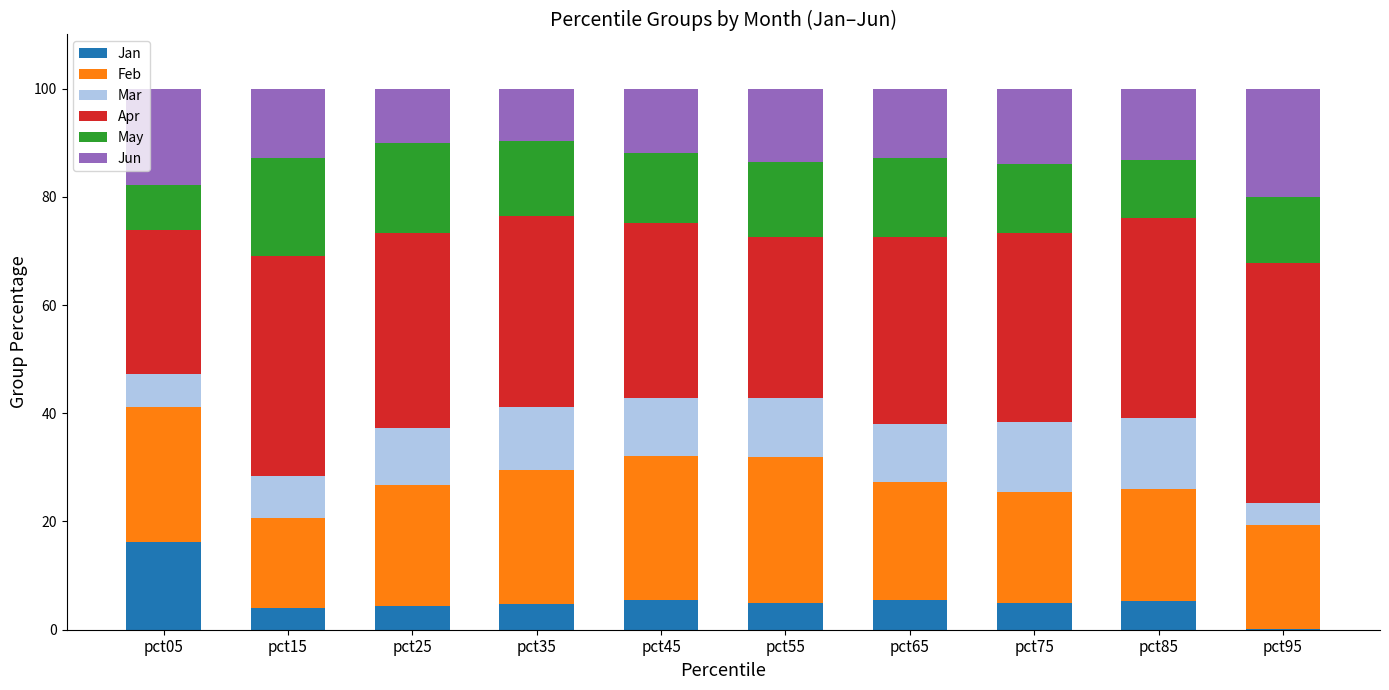

The Jan series shows 16.2 at pct05. True or false?

True